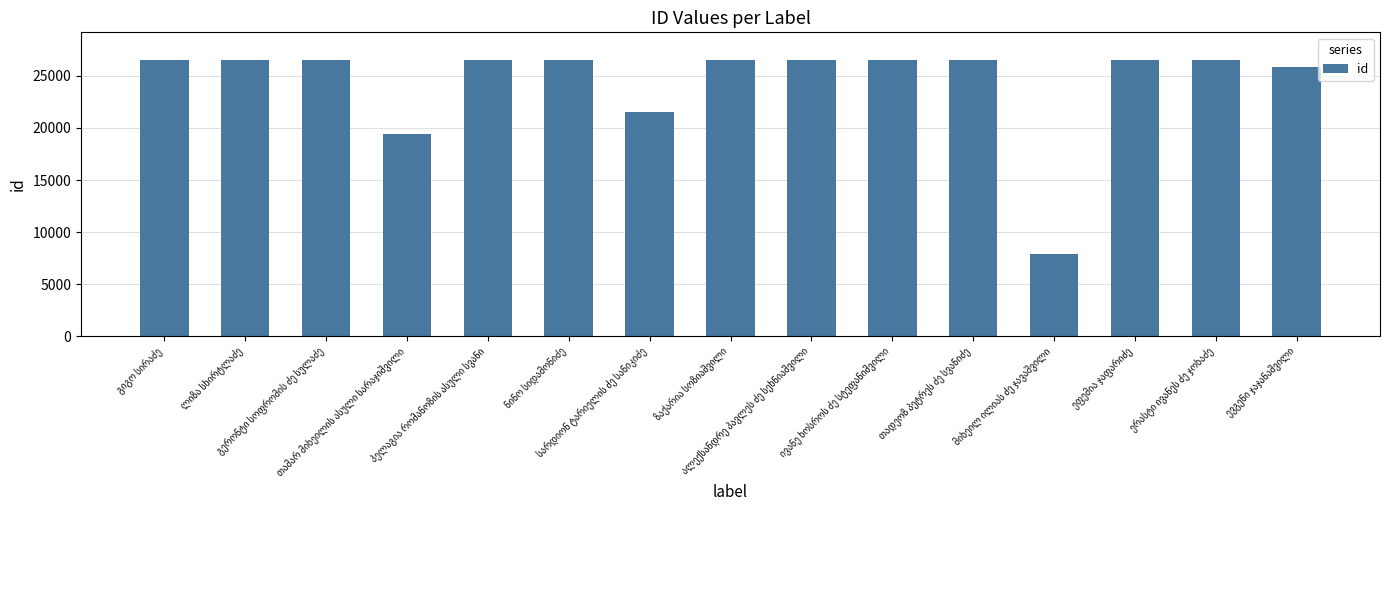

What is the average value?

24441